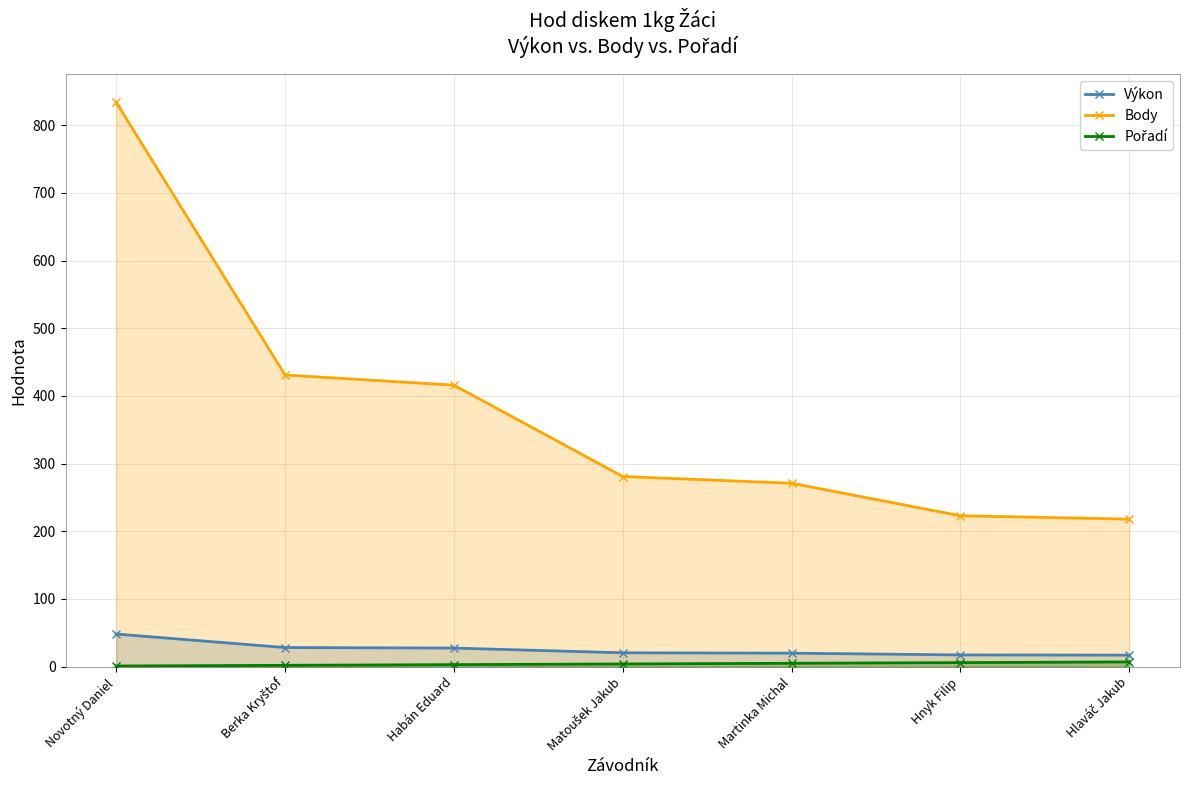

How many data points in Body are above 281?

3